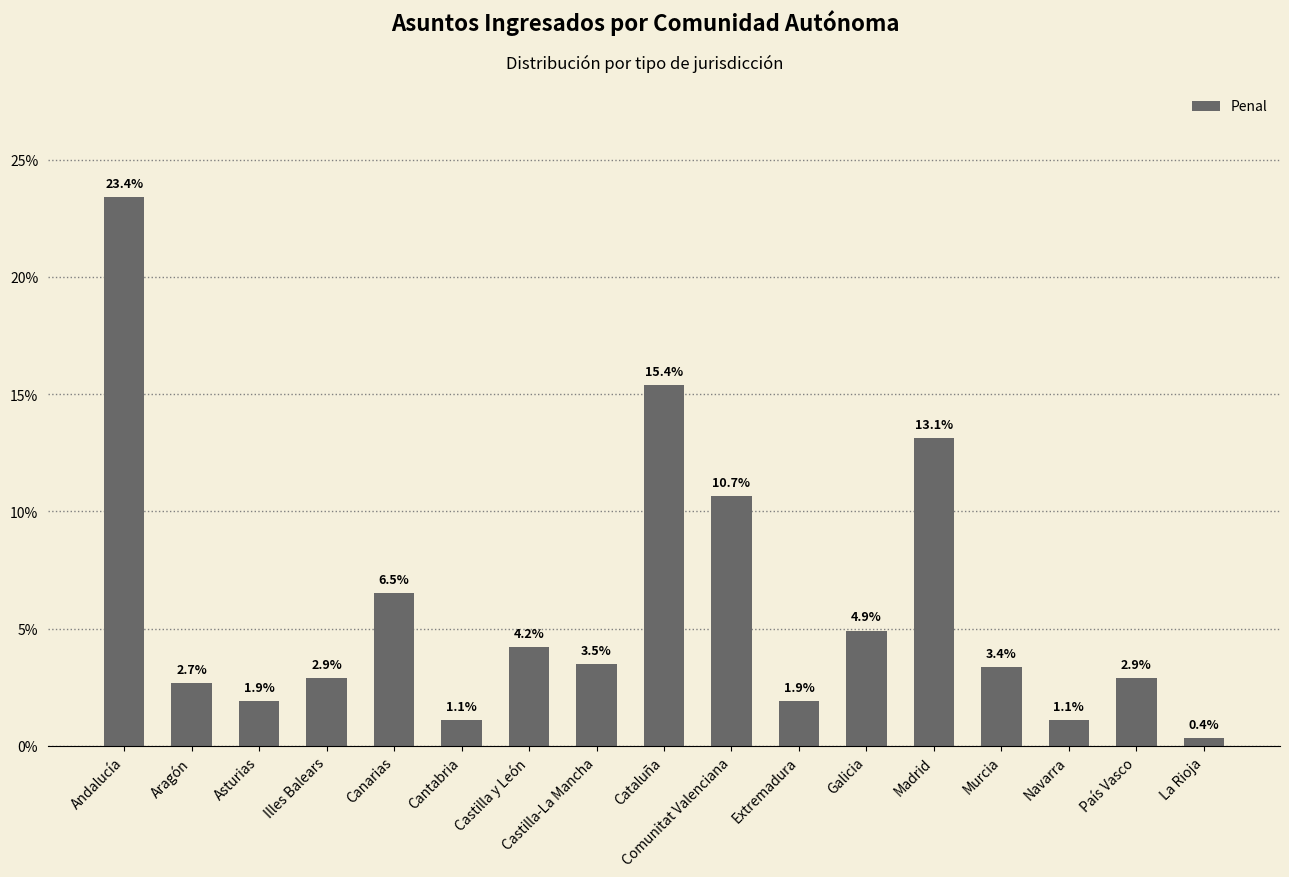

Which category has the highest value across all series?

Andalucía